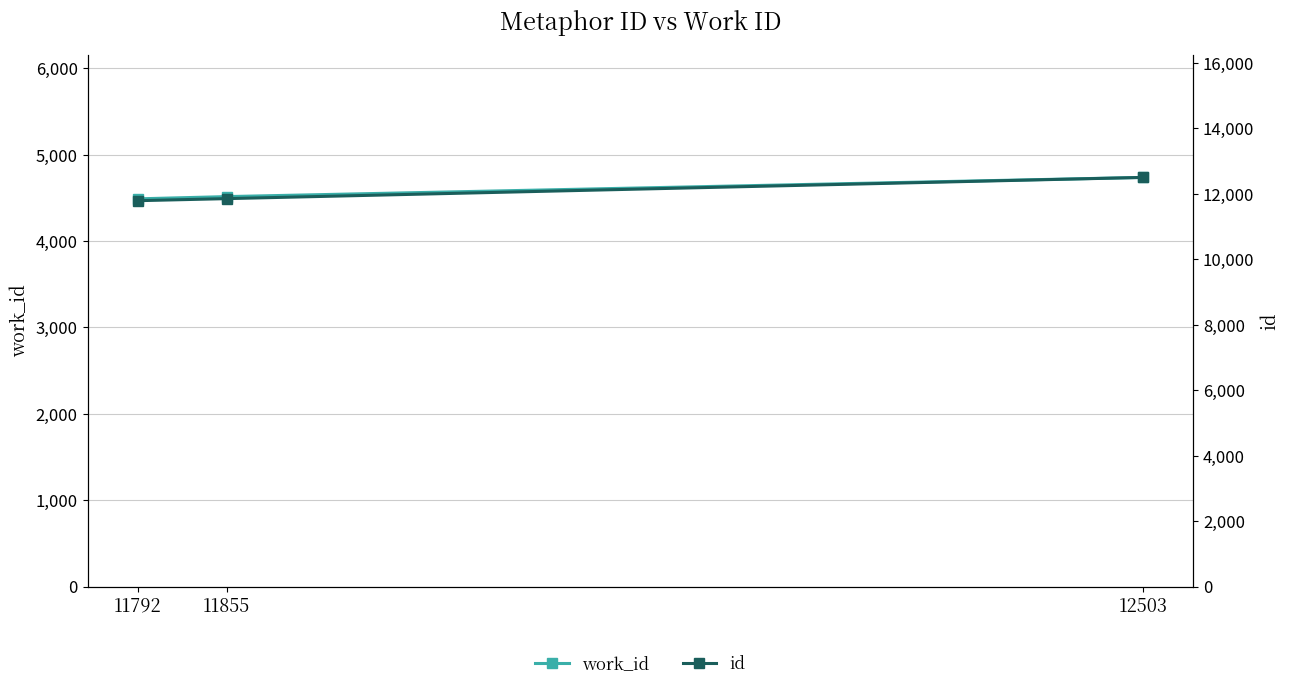

What is the value of the id point at the 1st from the left?

11792